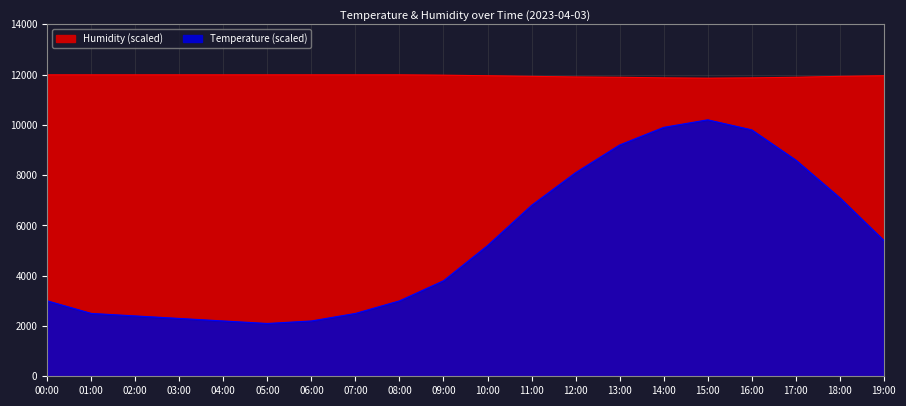

Count the number of data series in this chart.

2